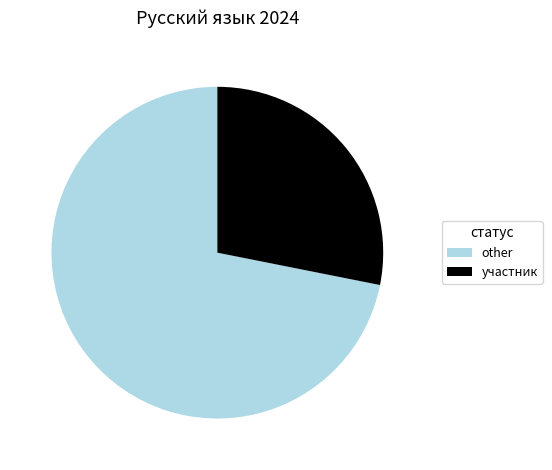

Is it true that участник is 28% of the pie?

True